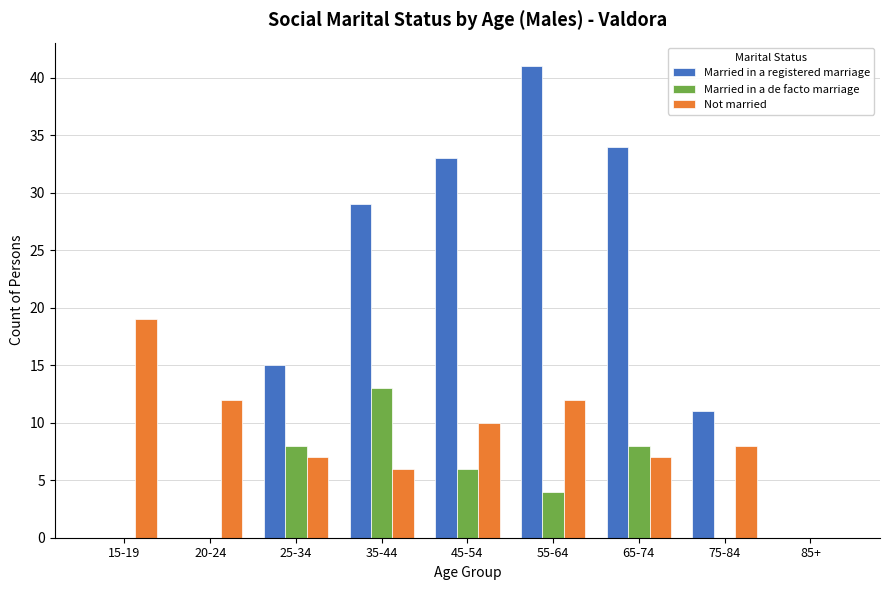

At which category is the sum across all series the highest?

55-64